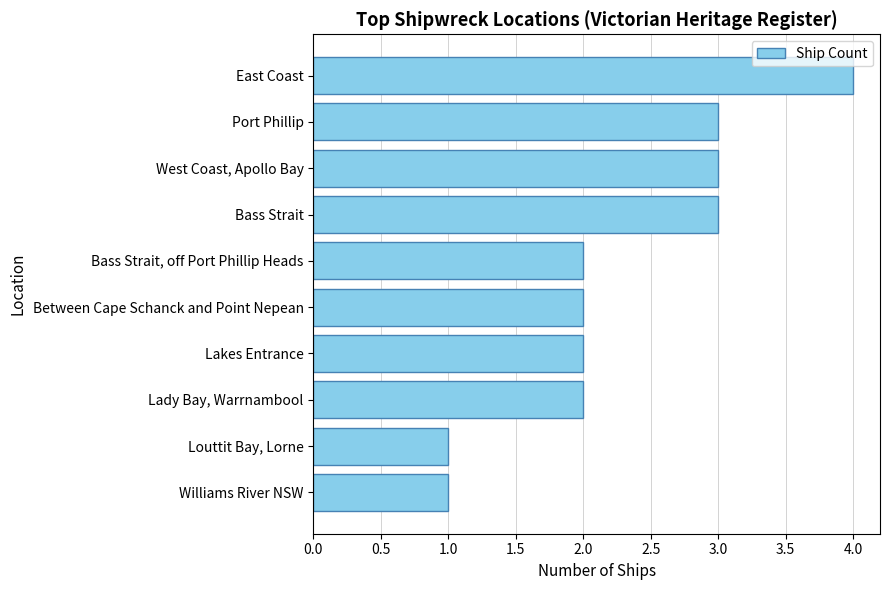

How many bars are there in total?

10